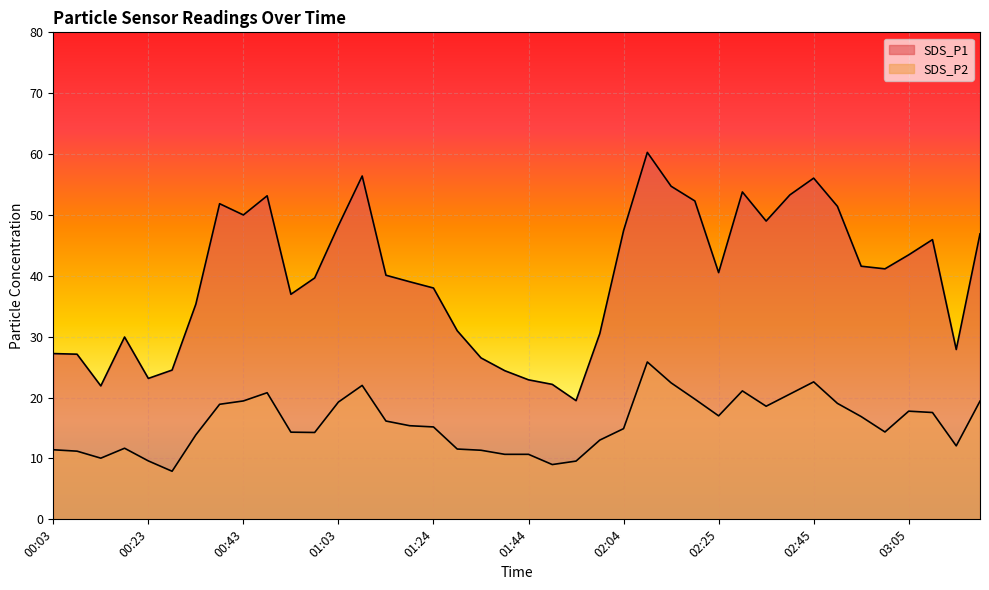

What is the value of the SDS_P1 point at the 22nd from the left?

22.2